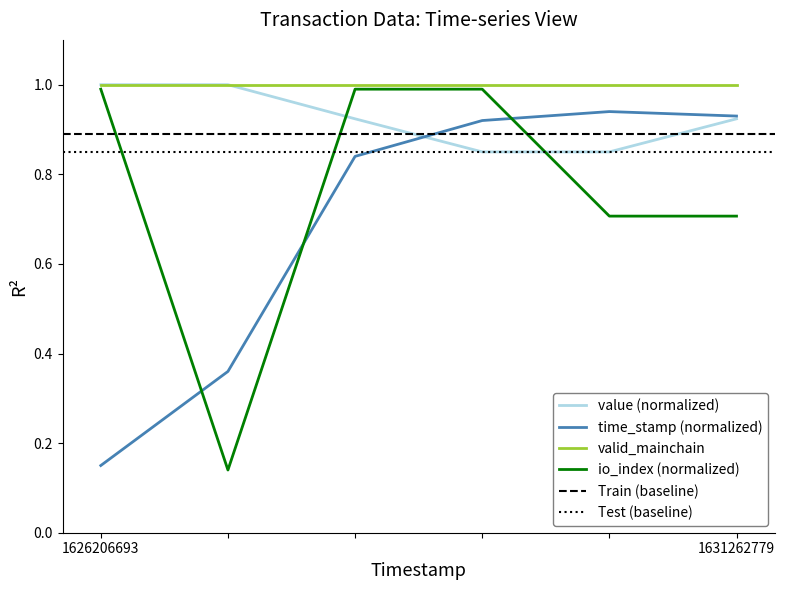

How many interior local peaks does the time_stamp_norm series have?

1